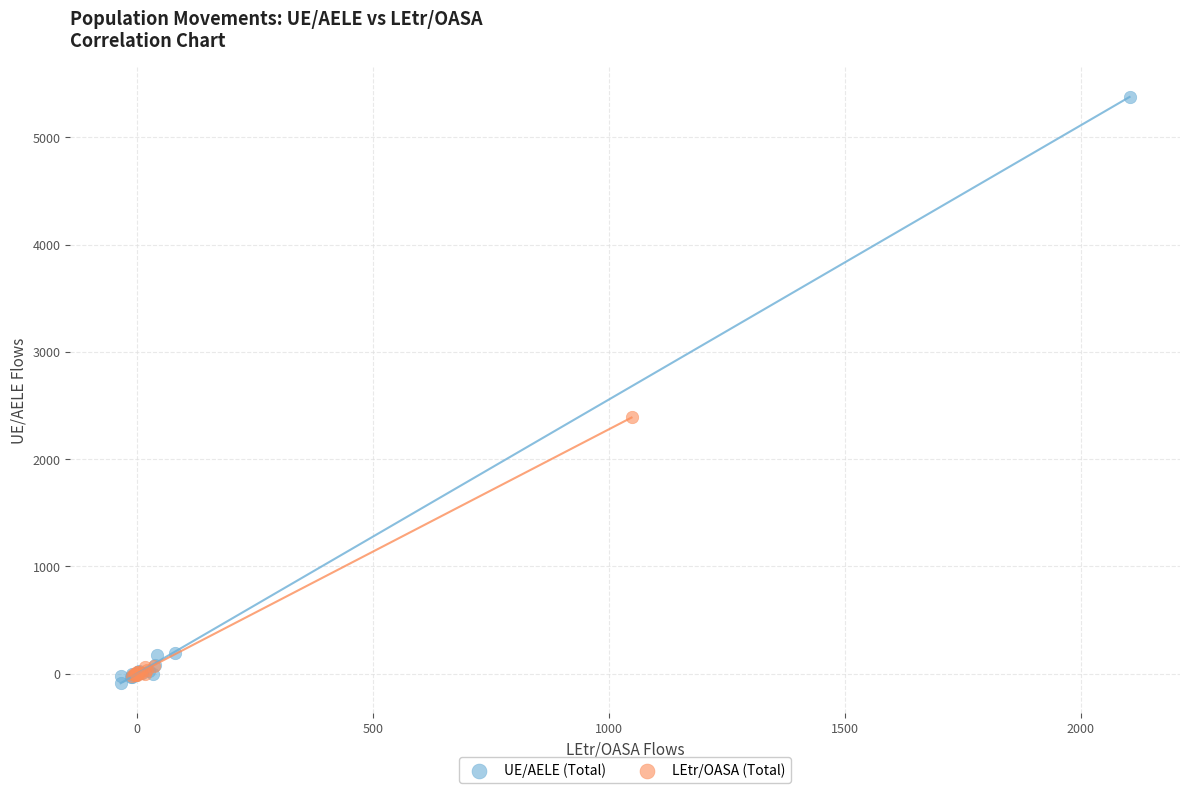

What are all the series names shown in the legend?

UE/AELE (Total), LEtr/OASA (Total)